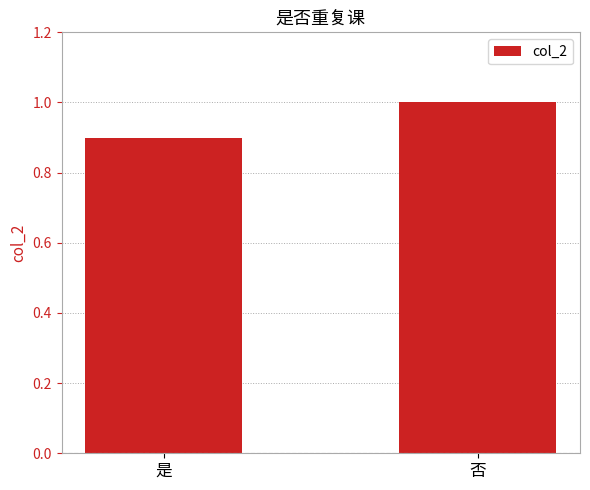

What is the sum of all values?

1.9